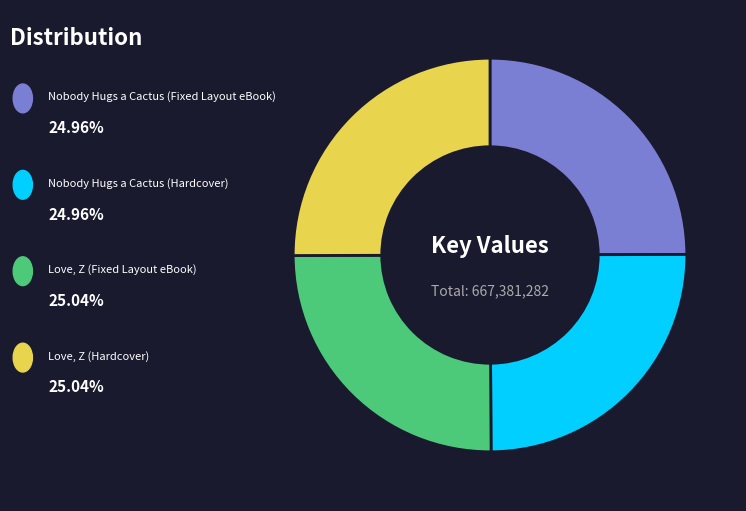

Is there a majority slice in this chart?

No